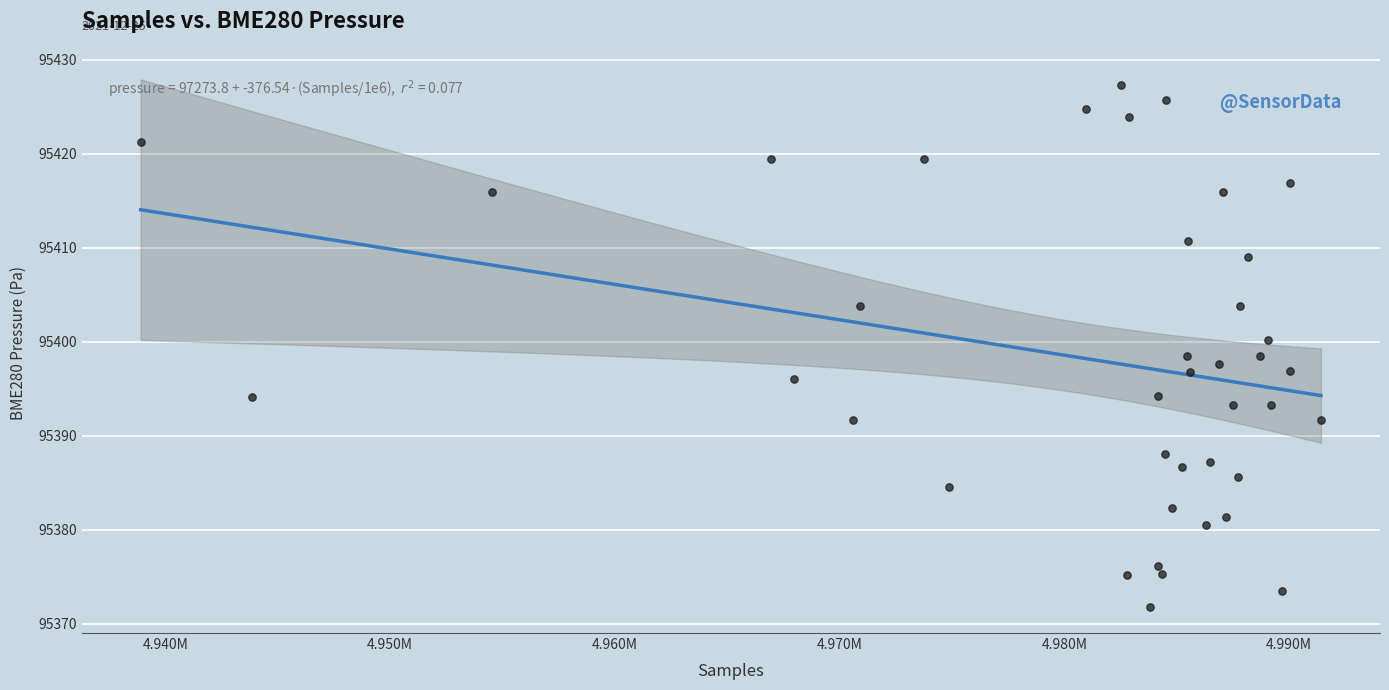

What is the range of Y values (max minus min)?

55.6